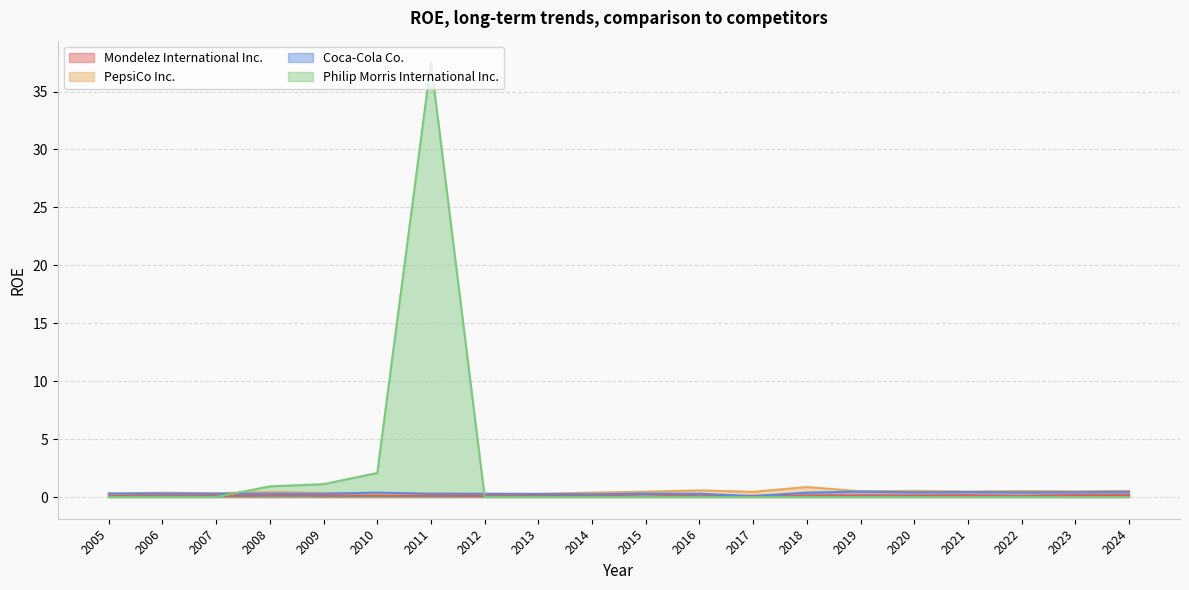

What is the average value of the PepsiCo Inc. series?

0.4